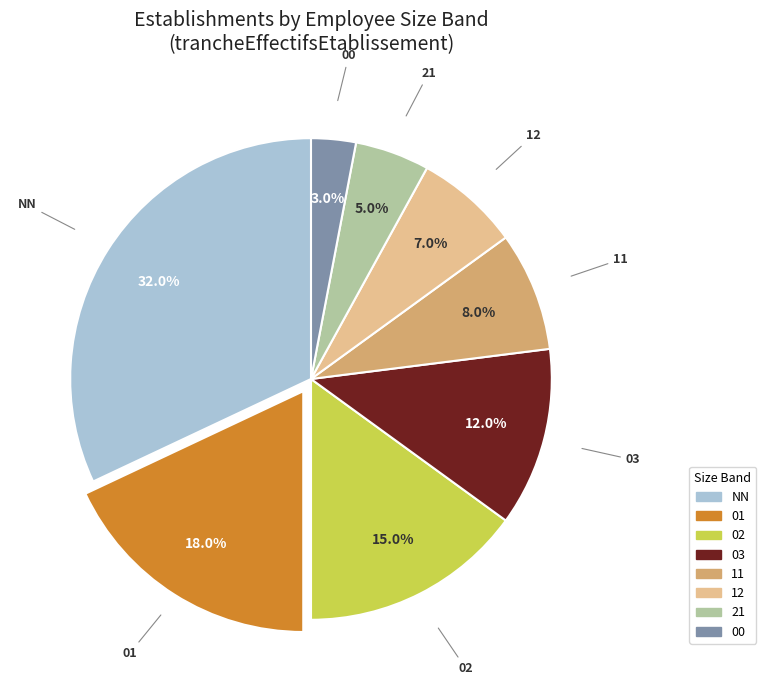

Rank the categories by value from lowest to highest.

00, 21, 12, 11, 03, 02, 01, NN